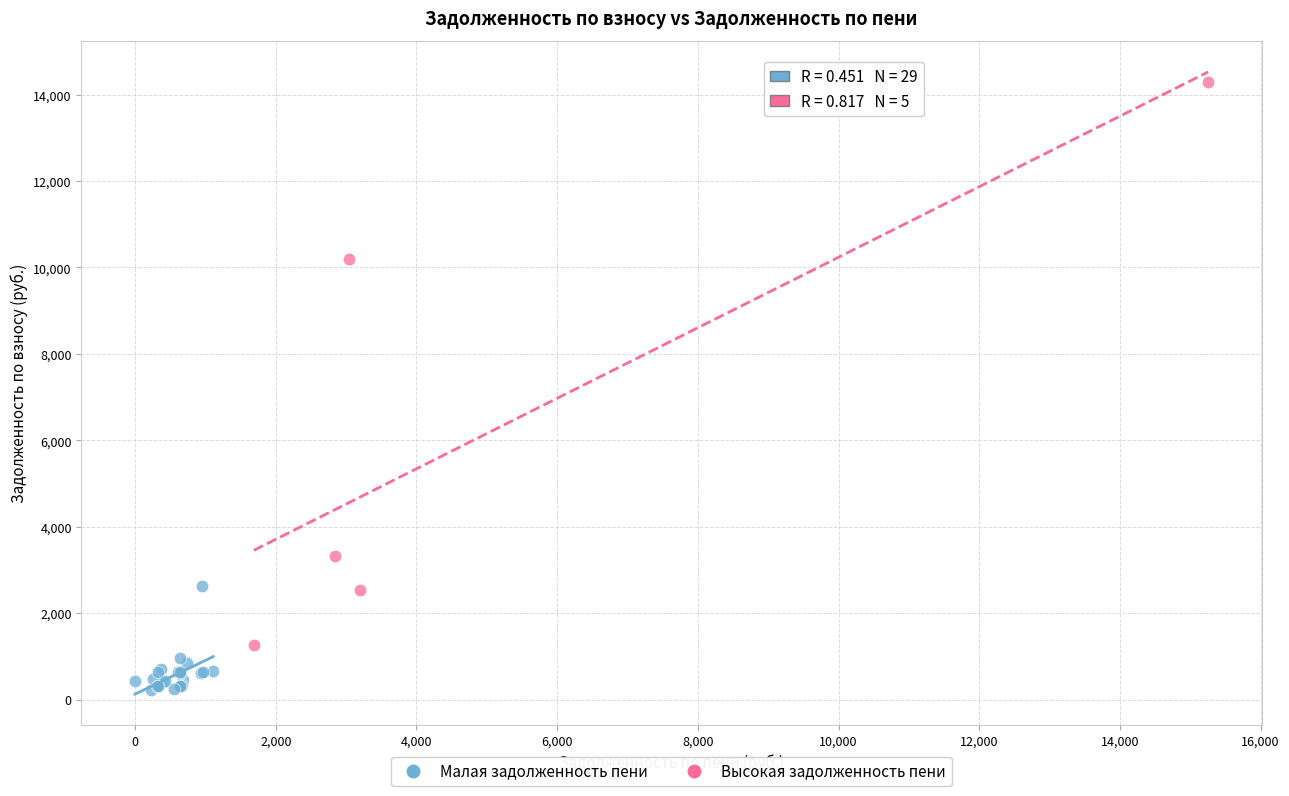

What are all the series names shown in the legend?

Малая задолженность пени, Высокая задолженность пени